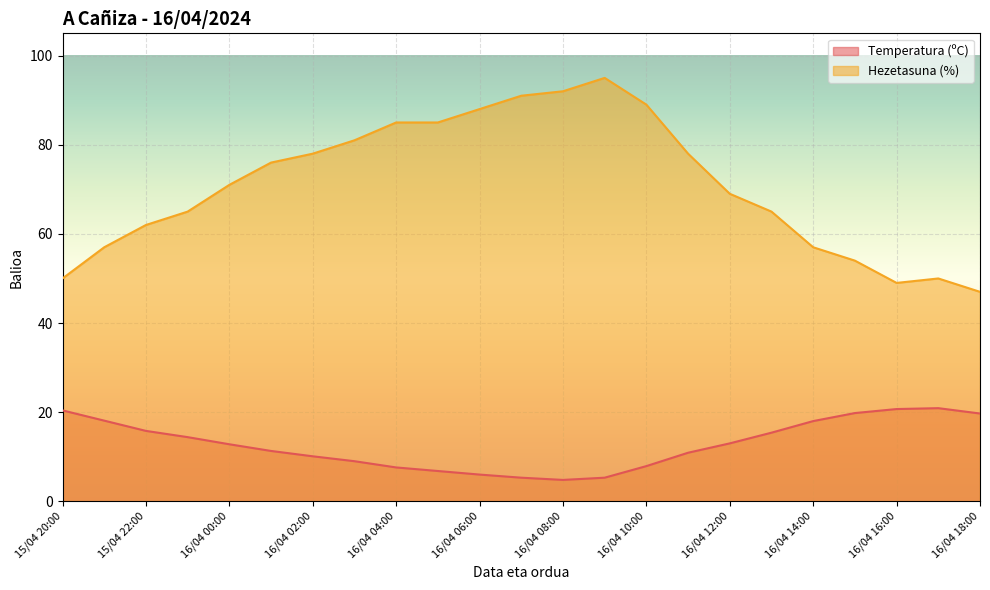

What is the value of the Hezetasuna (%) point at the 7th from the left?

78.0